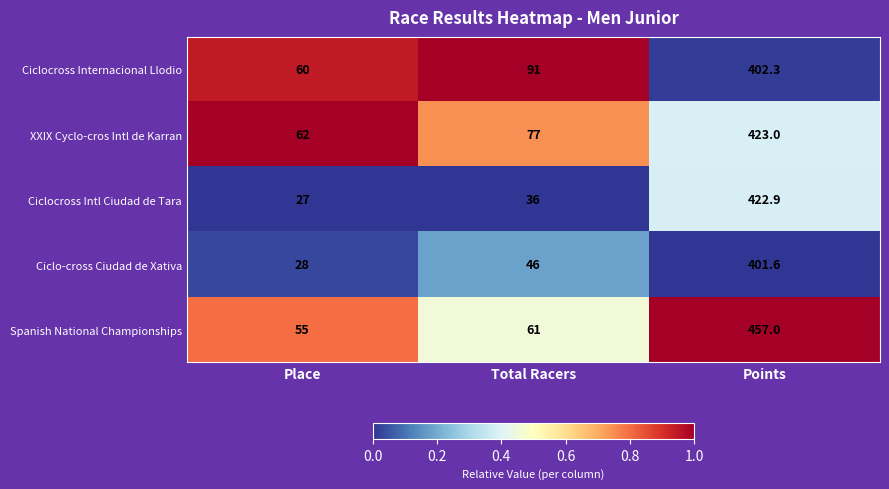

Where is Ciclocross Intl Ciudad de Tara nearest to the value 224?

Total Racers